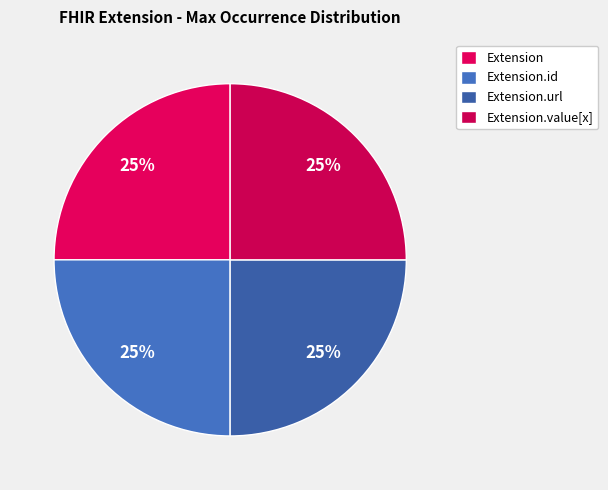

How many slices are in this pie chart?

4